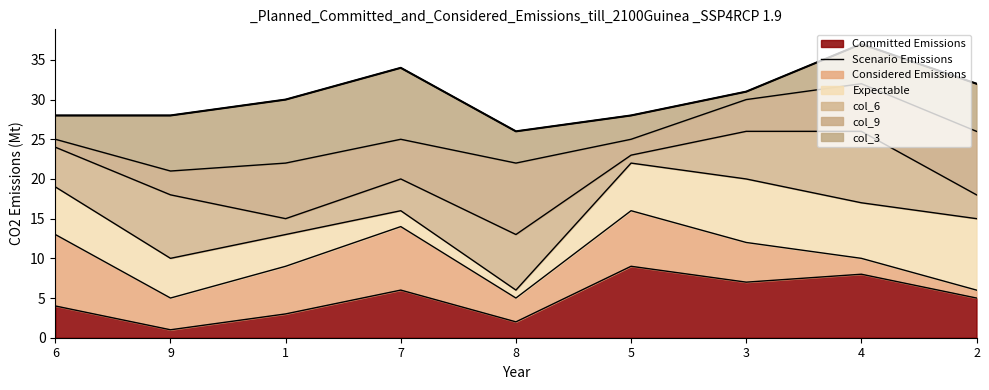

Rank the categories by value from lowest to highest.

8, 6, 9, 5, 1, 3, 2, 7, 4